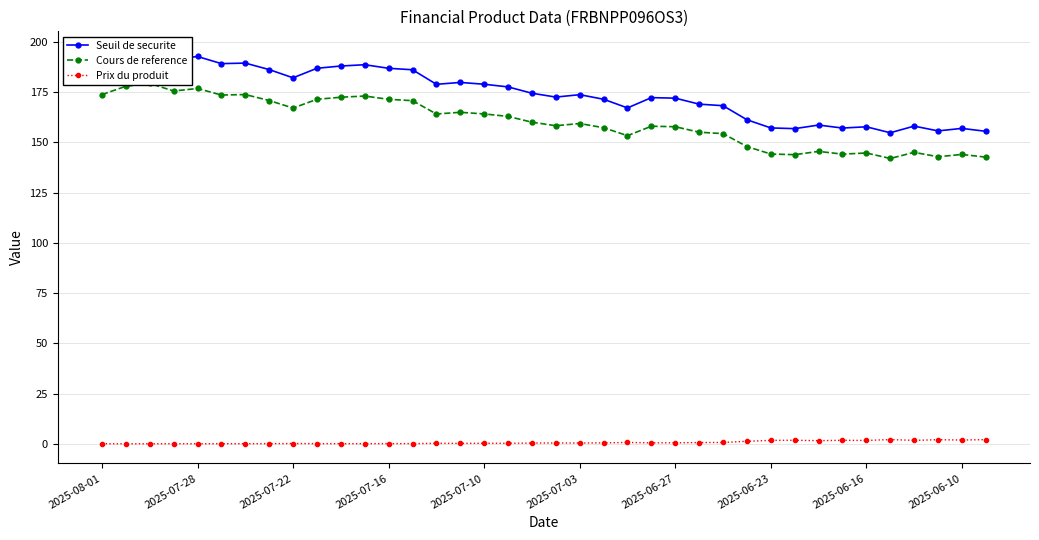

List the series in order of their peak value, lowest first.

Prix du produit, Cours de reference, Seuil de securite